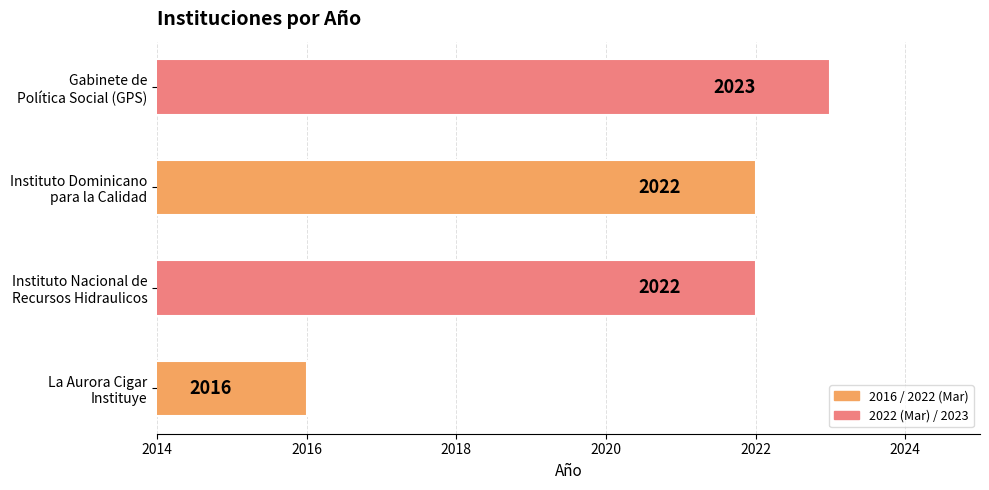

At which category does the chart reach its minimum across all series?

La Aurora Cigar
Instituye